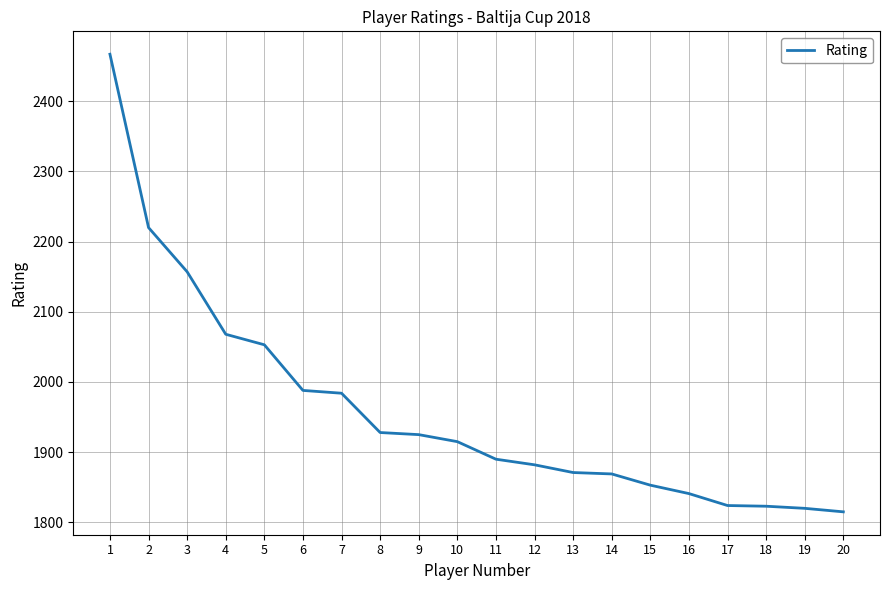

What is the maximum value shown in the chart?

2467